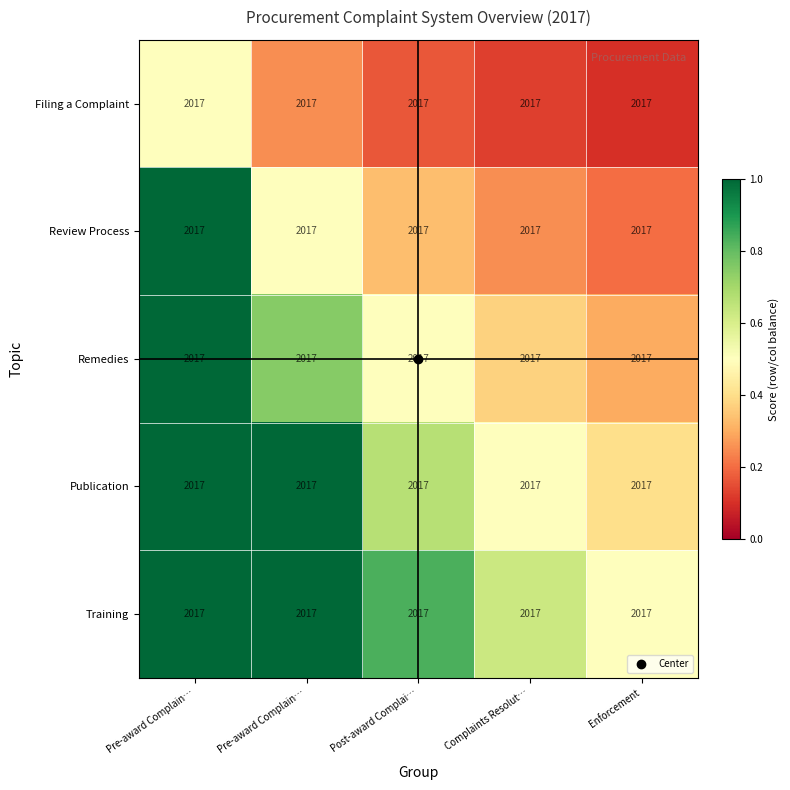

At which label is Publication closest to 0?

Enforcement